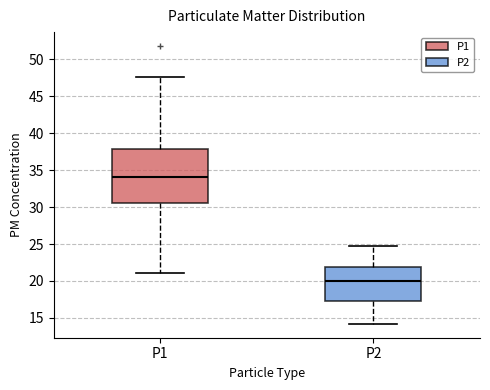

Where does the lower whisker of the box for P2 end on the y-axis? The values are not printed on the chart, so give them approximately, as read against the axis.

14.0